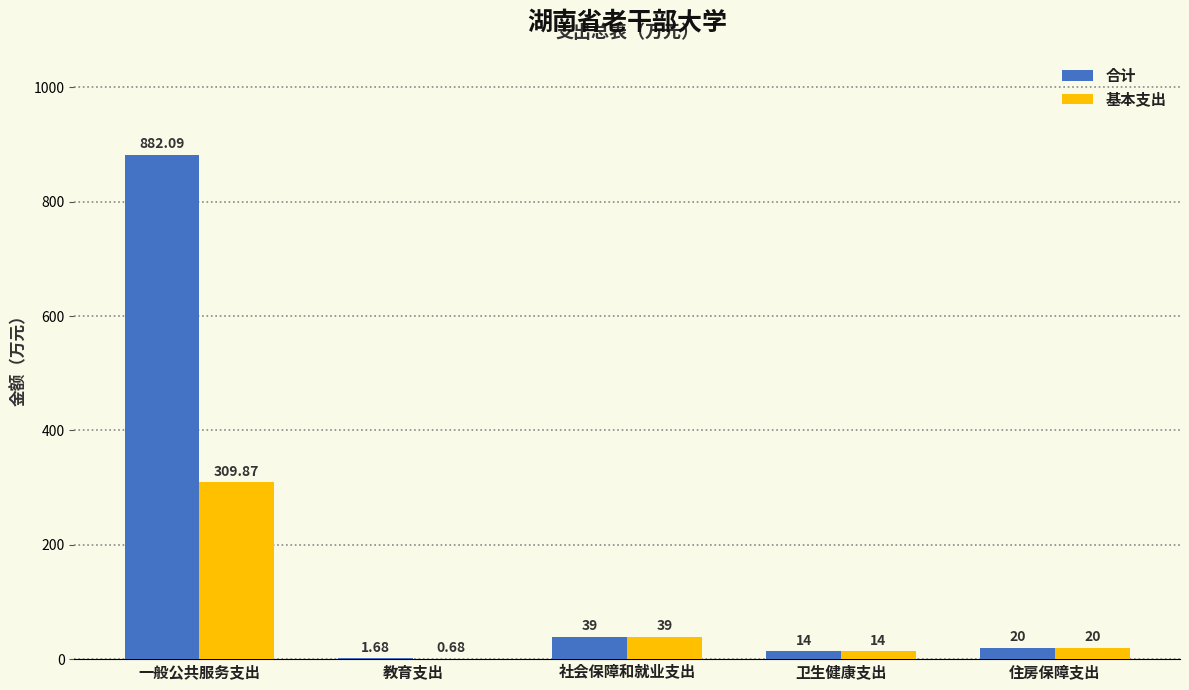

How many distinct data groups are displayed?

2